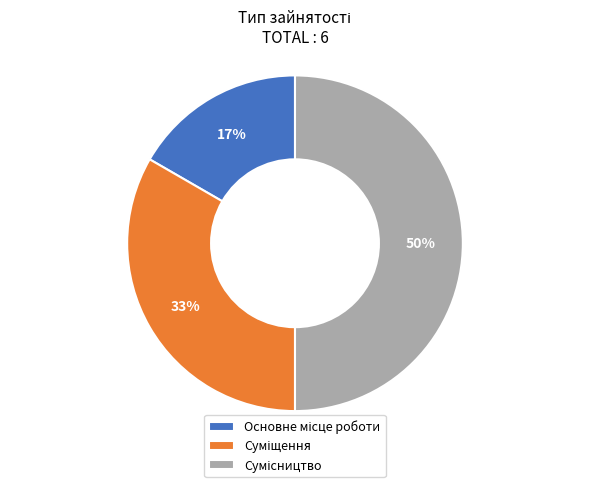

How many segments does this pie chart have?

3